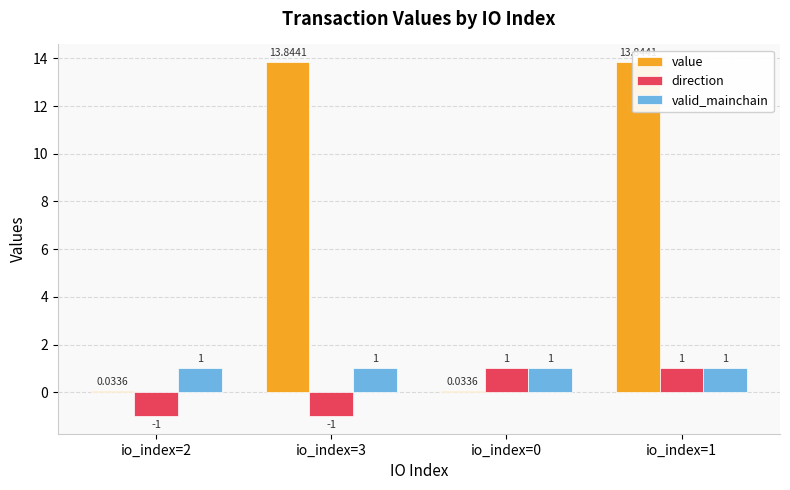

What position from the right is io_index=3?

3